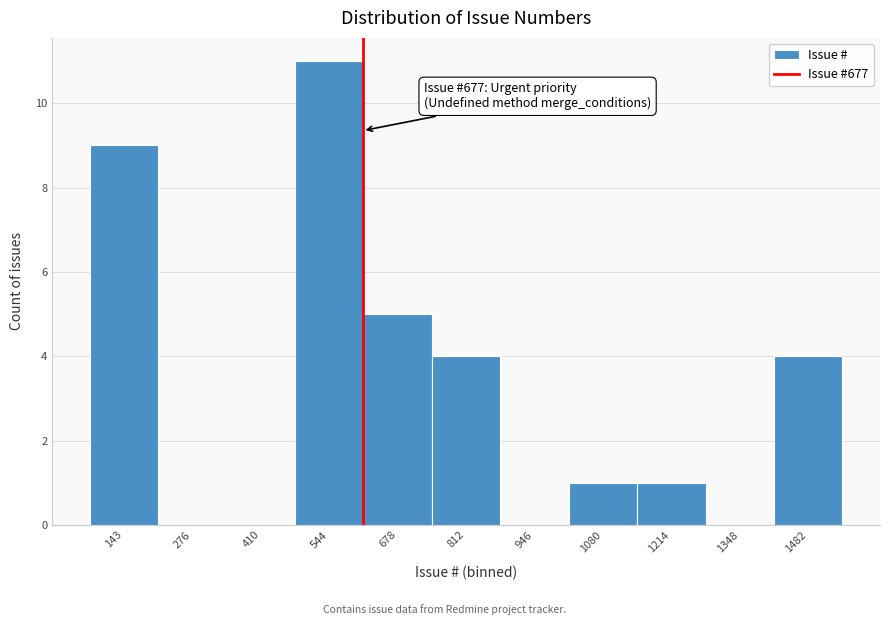

Reading left to right, transcribe all the data shown in this chart.

143=9	276=0	410=0	544=11	678=5	812=4	946=0	1080=1	1214=1	1348=0	1482=4